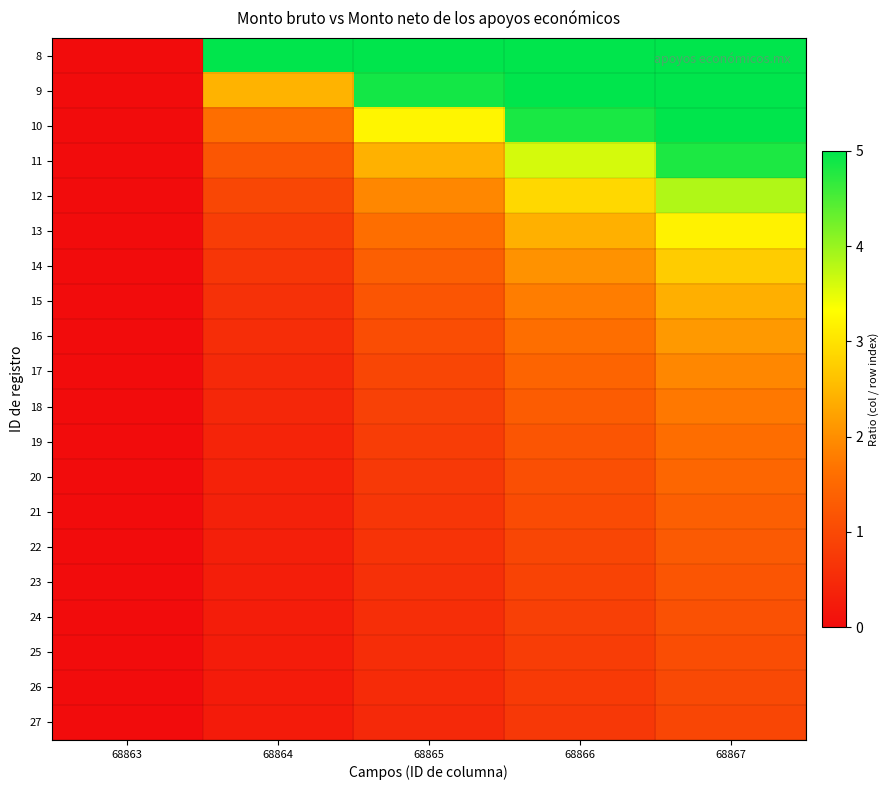

How many distinct data groups are displayed?

20